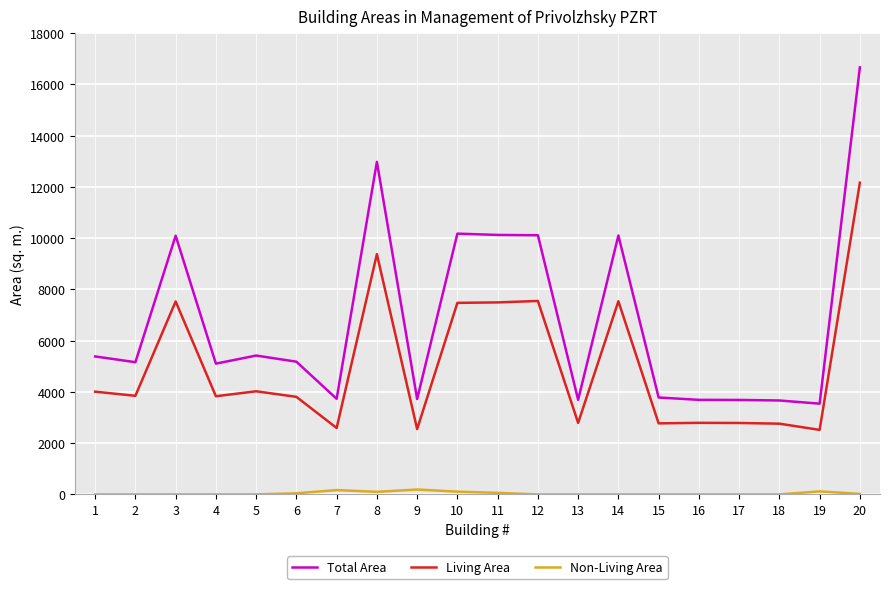

Does the chart display data point markers on the line(s)?

No